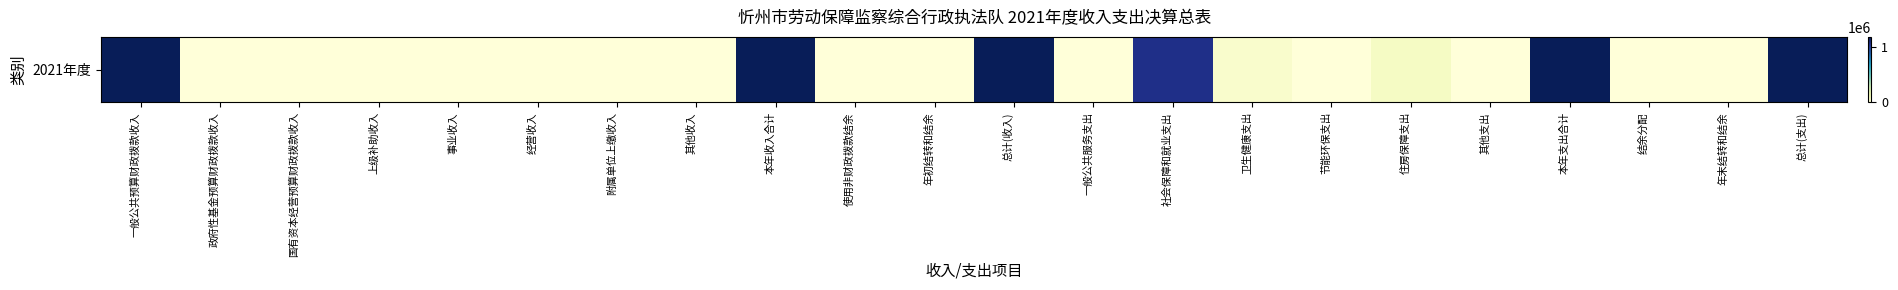

Reading left to right, what are all the values shown in this chart?

1185934.8	0.0	0.0	0.0	0.0	0.0	0.0	0.5	1185935.3	3070.2	0.0	1189005.6	0.0	1065359.4	46540.2	0.0	77106.0	0.0	1189005.6	0.0	0.0	1189005.6